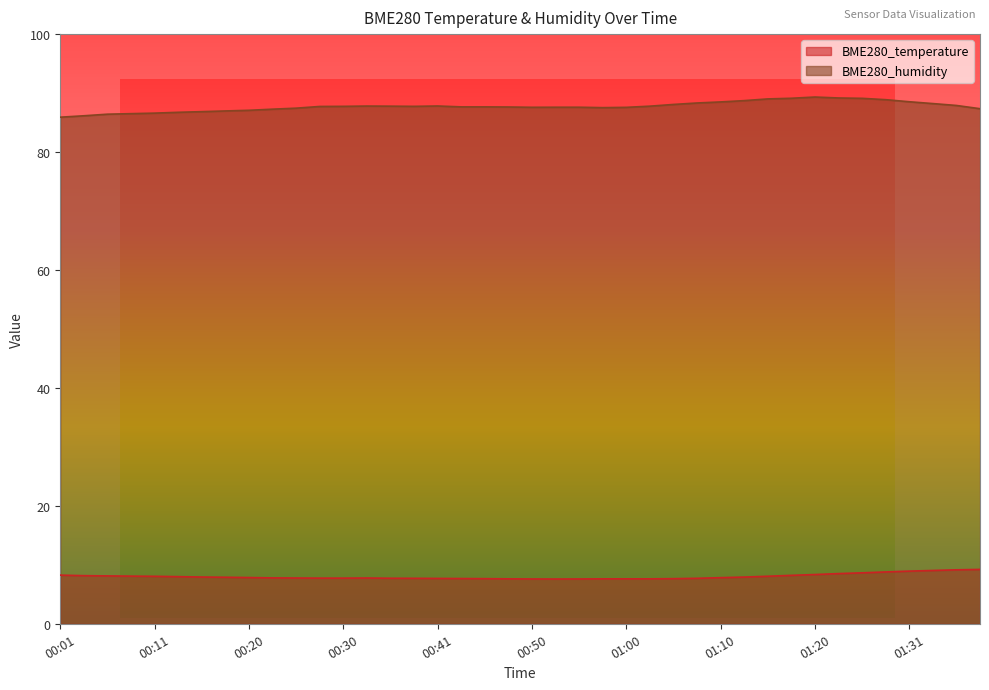

Which series changed the most between 00:33 and 00:38?

BME280_temperature